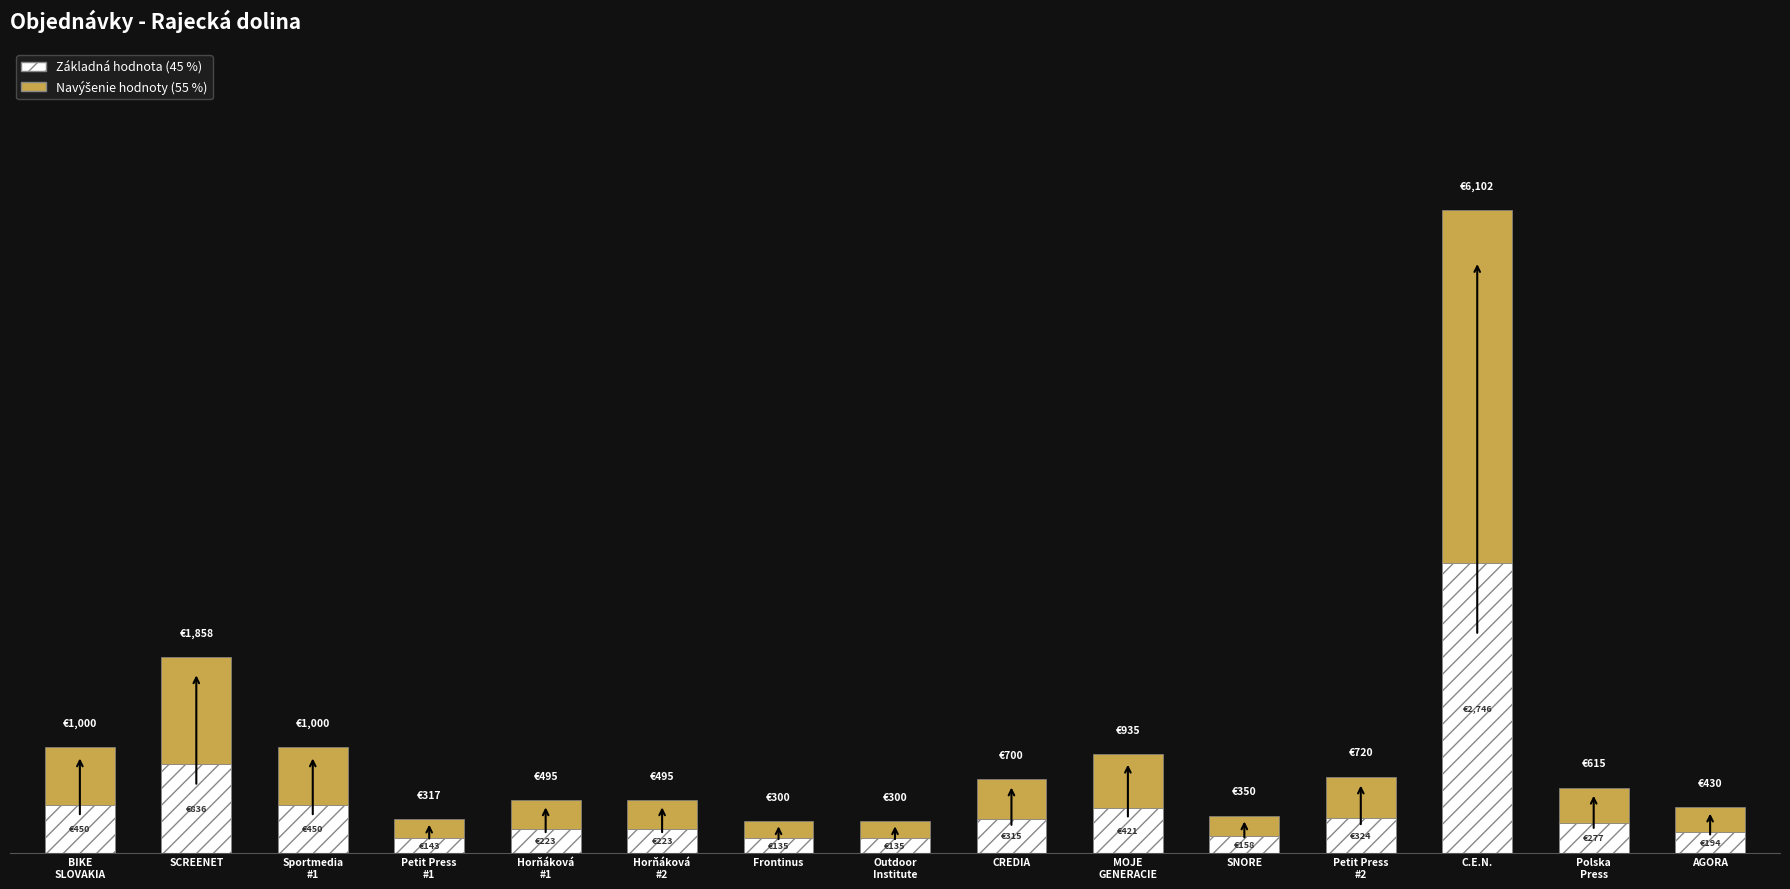

Are the bars horizontal?

No